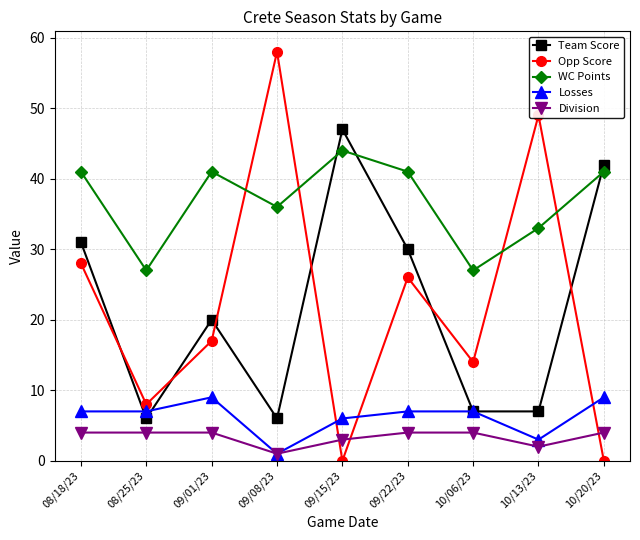

Where is the first local maximum for Team Score?

09/01/23